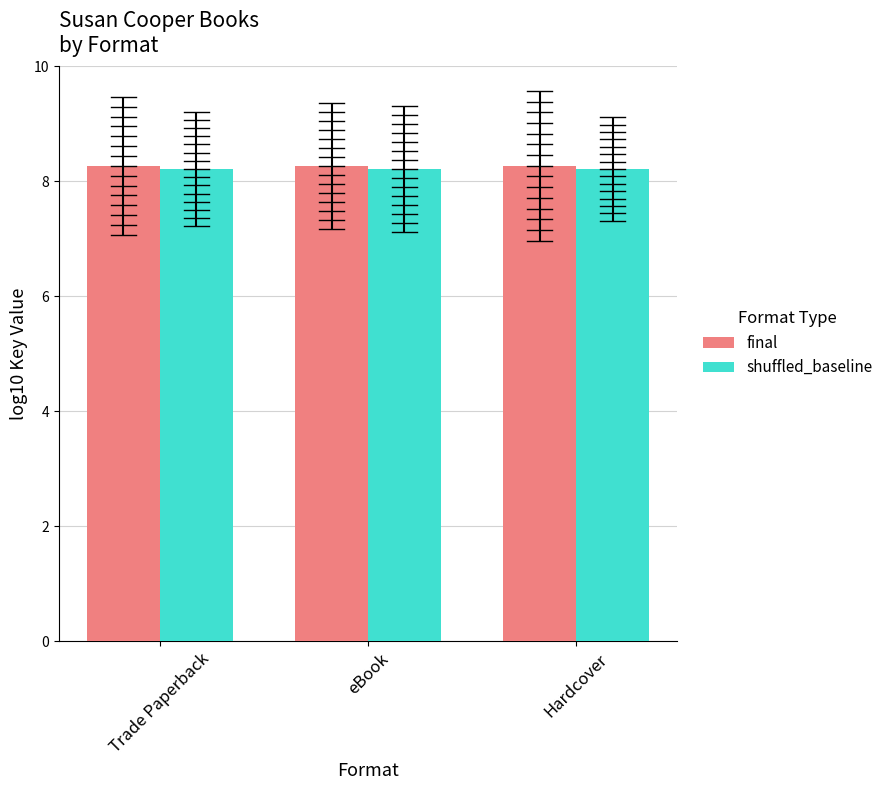

How many bars are there in total?

6